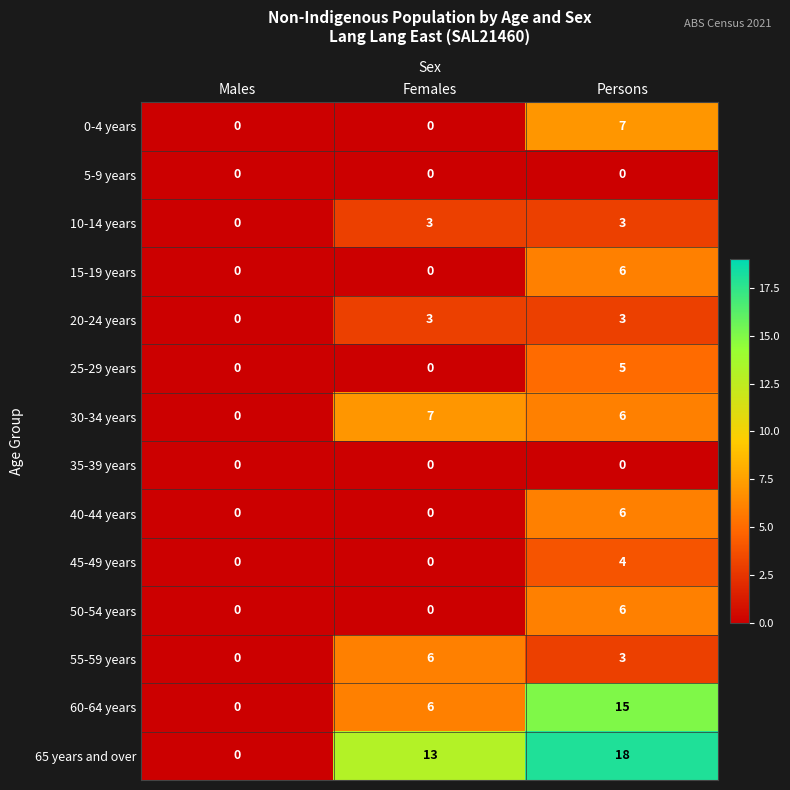

How many positive values does the 50-54 years series have?

1